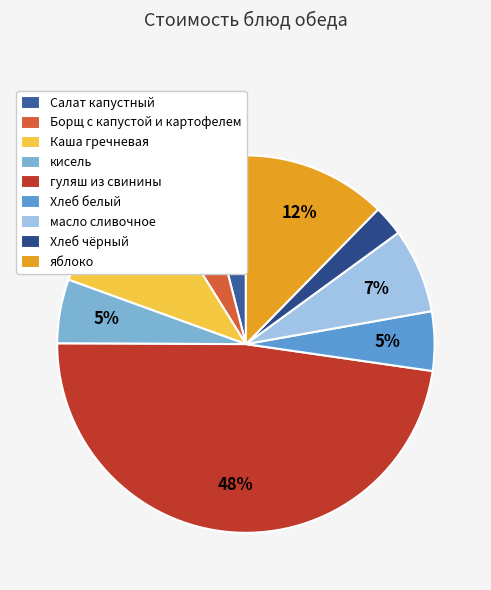

What is the change in value from масло сливочное to яблоко?

+3.7